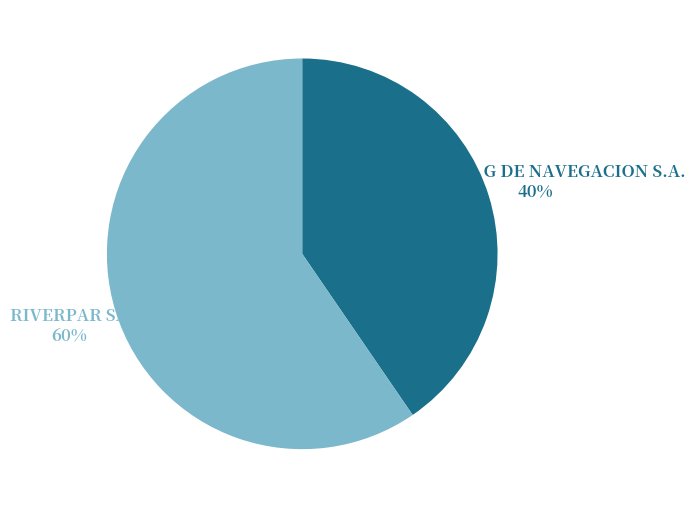

Does RIVERPAR SA account for over 50% of the chart?

Yes